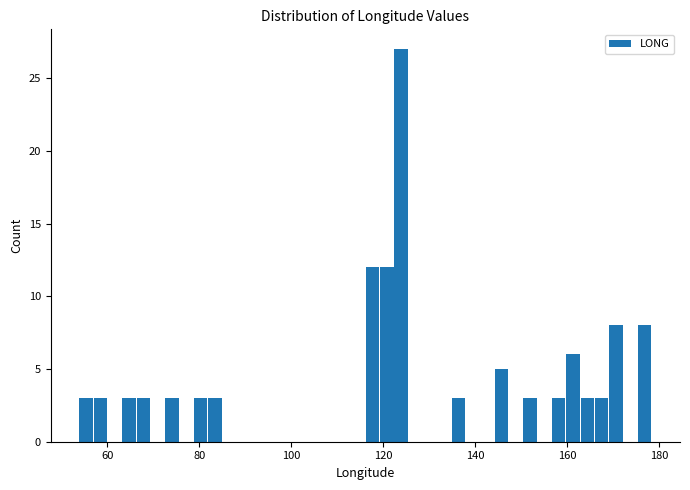

Read against the x-axis, roughly where is the centre of the tallest bar?

124